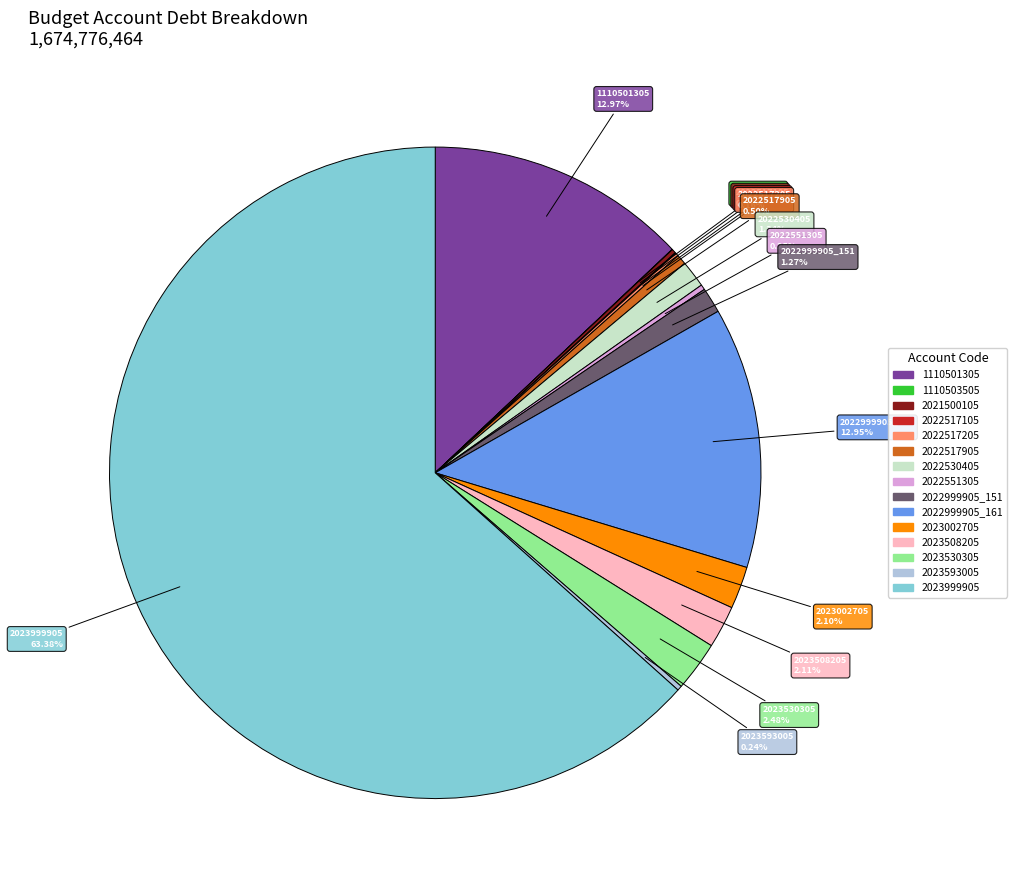

Which slice is the largest?

2023999905